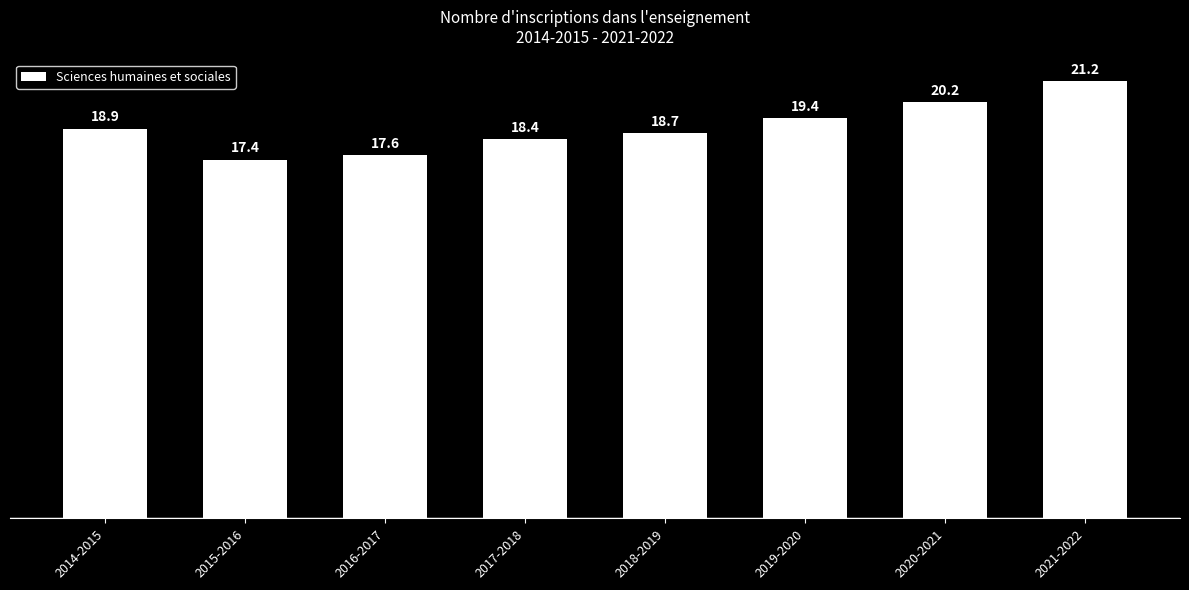

The value at 2016-2017 is 24.5. True or false?

False